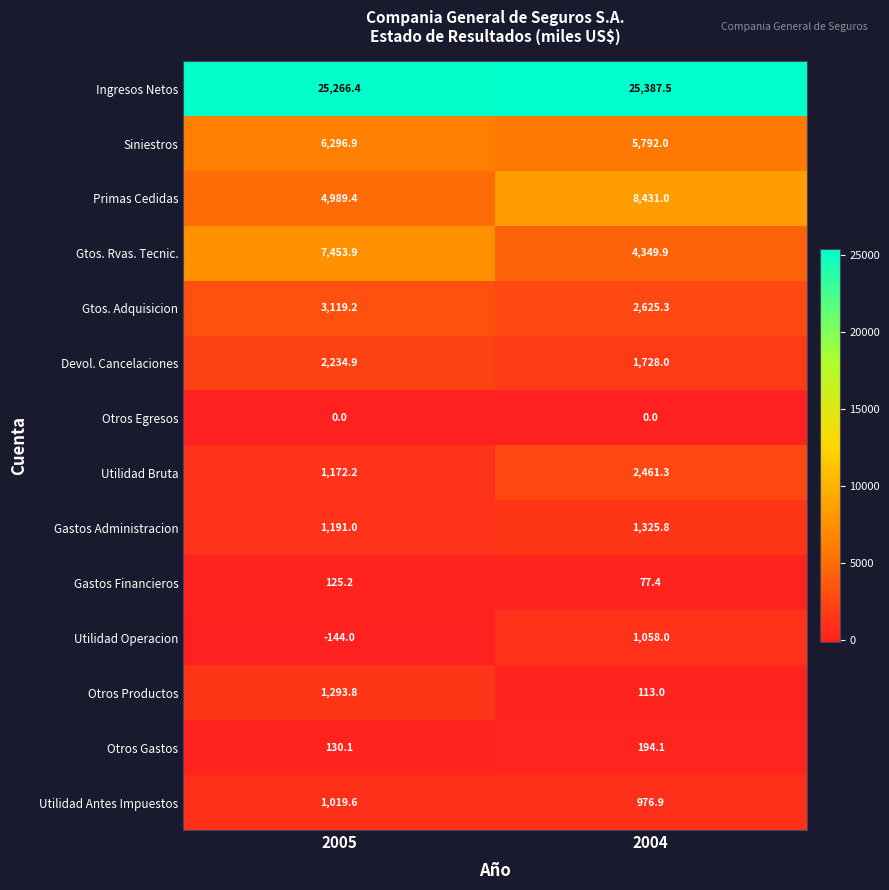

The value of Gtos. Adquisicion at 2005 is 4985.8. True or false?

False